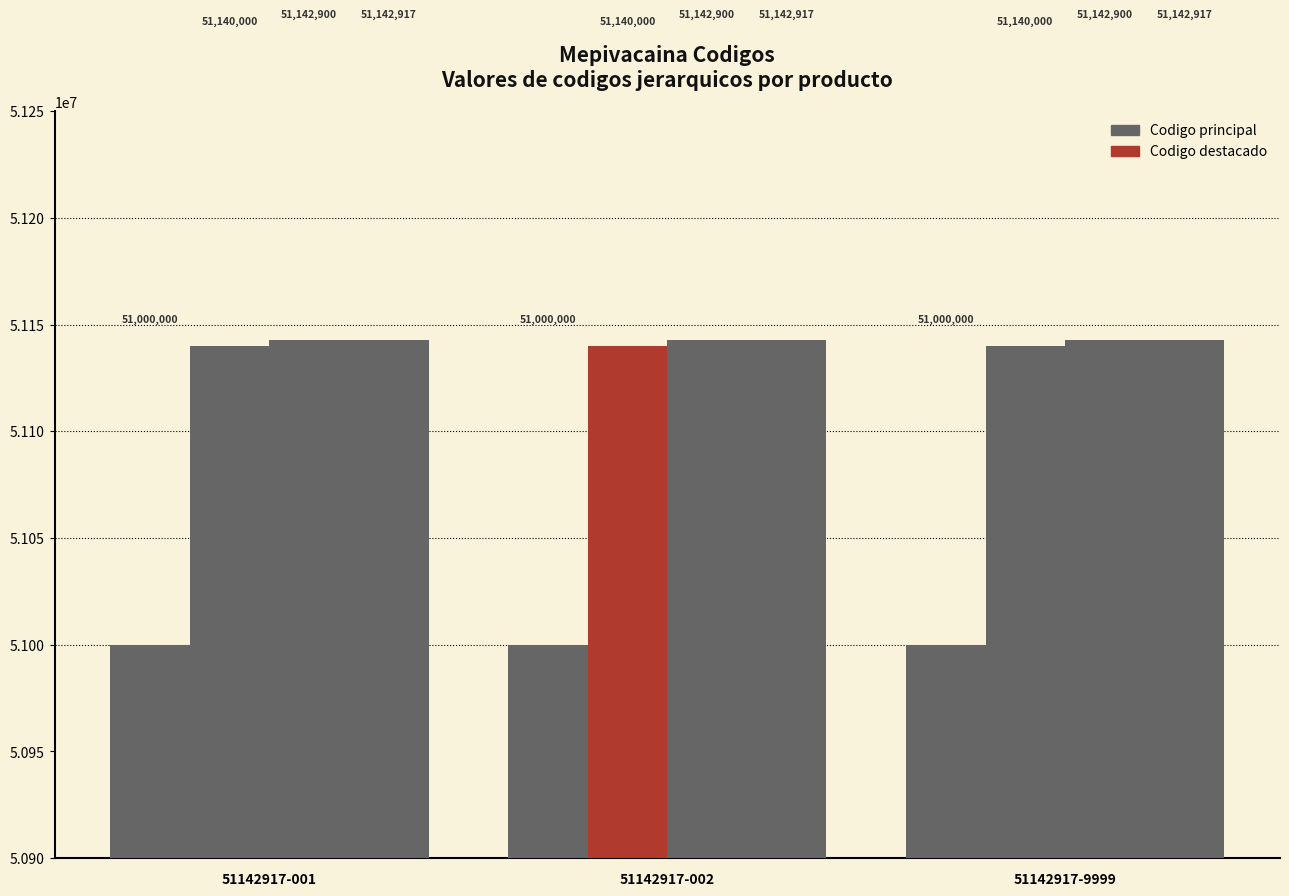

True or false: n1_codigo has a value of 51000000 at 51142917-9999.

True